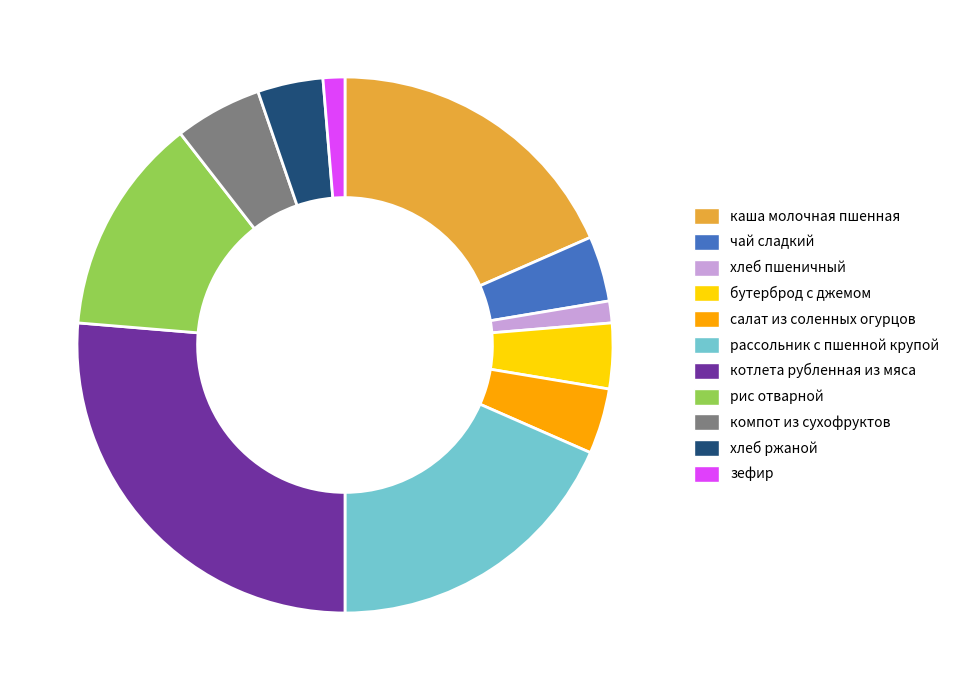

Does зефир represent more than half of the total?

No